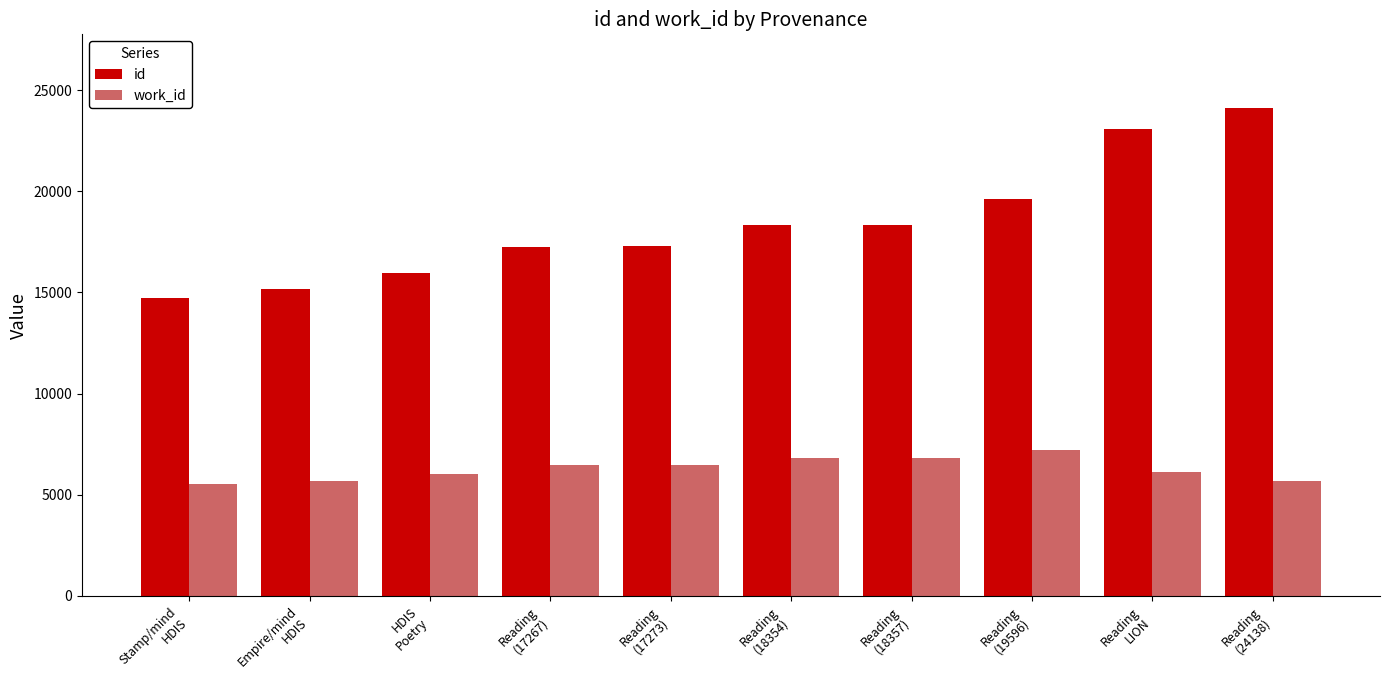

What is the maximum value for id?

24138